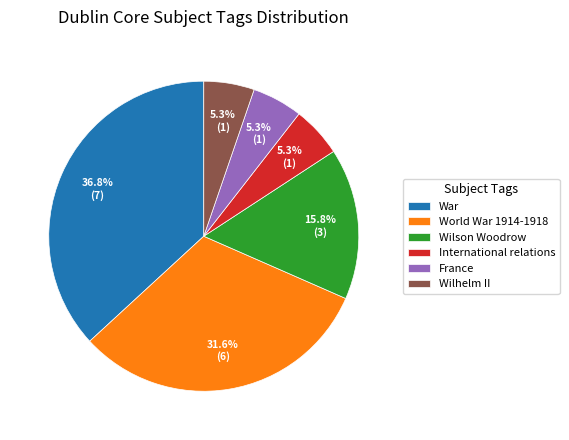

Does France represent more than half of the total?

No